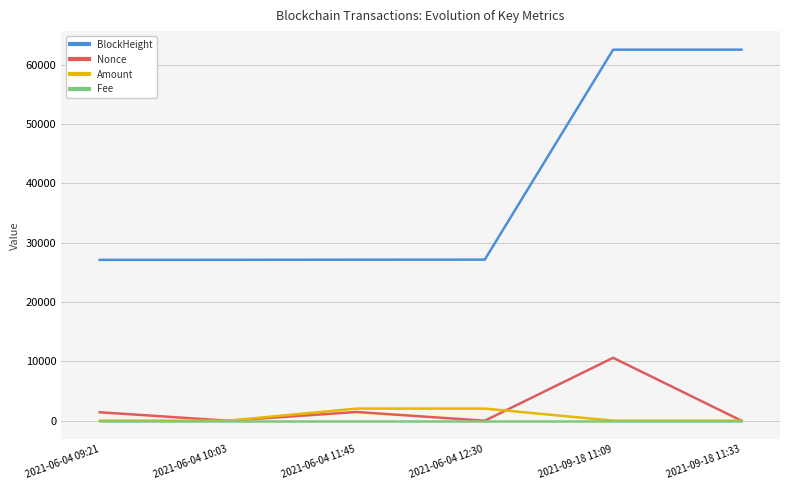

Which series changed the most between 2021-06-04 10:03 and 2021-06-04 12:30?

Amount